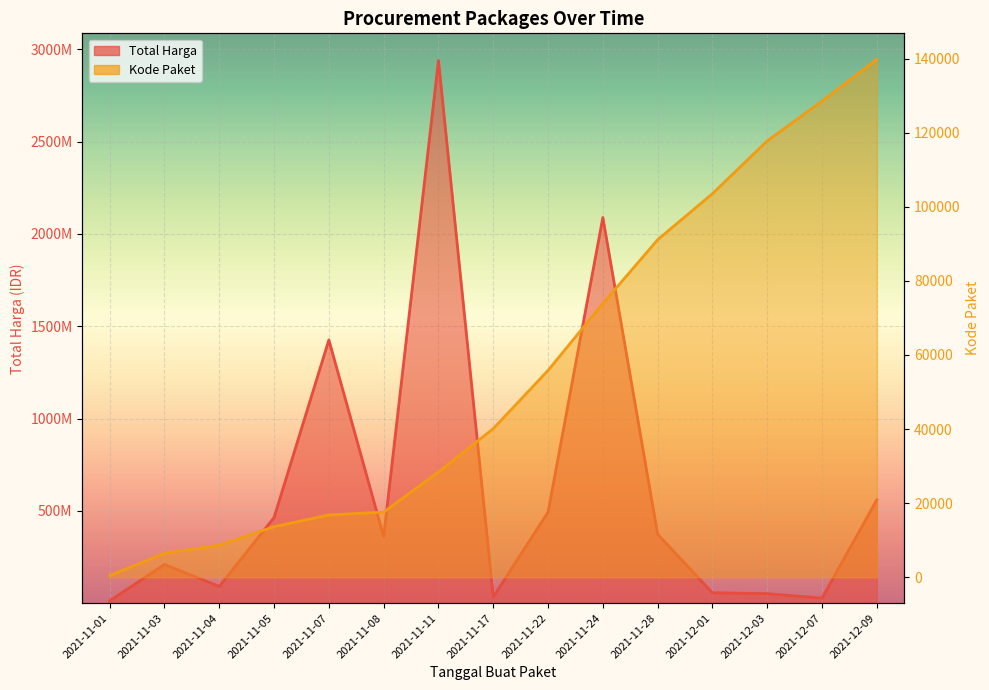

In Total Harga, how many points are higher than both neighbors (excluding endpoints)?

4